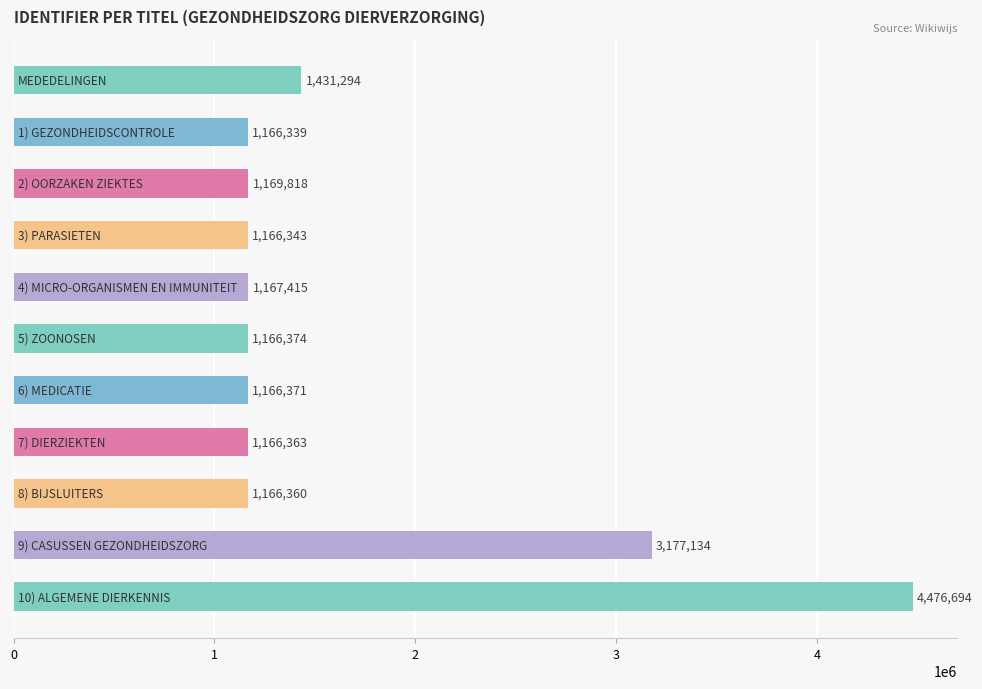

What is the difference between the maximum and minimum values?

3310355